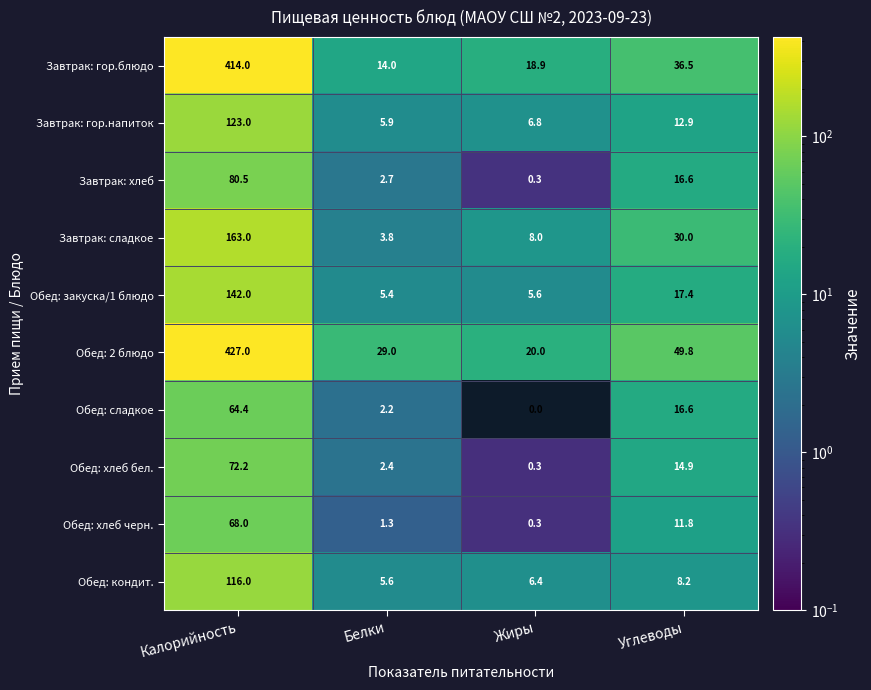

Rank the series by their maximum value, from highest to lowest.

Обед: 2 блюдо, Завтрак: гор.блюдо, Завтрак: сладкое, Обед: закуска/1 блюдо, Завтрак: гор.напиток, Обед: кондит., Завтрак: хлеб, Обед: хлеб бел., Обед: хлеб черн., Обед: сладкое